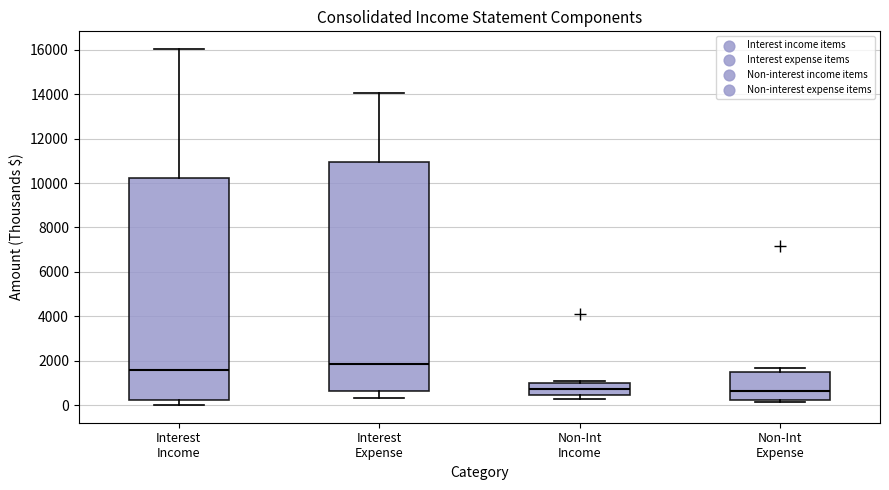

Where is the upper edge of the box for Interest Income on the y-axis? The values are not printed on the chart, so give them approximately, as read against the axis.

10200